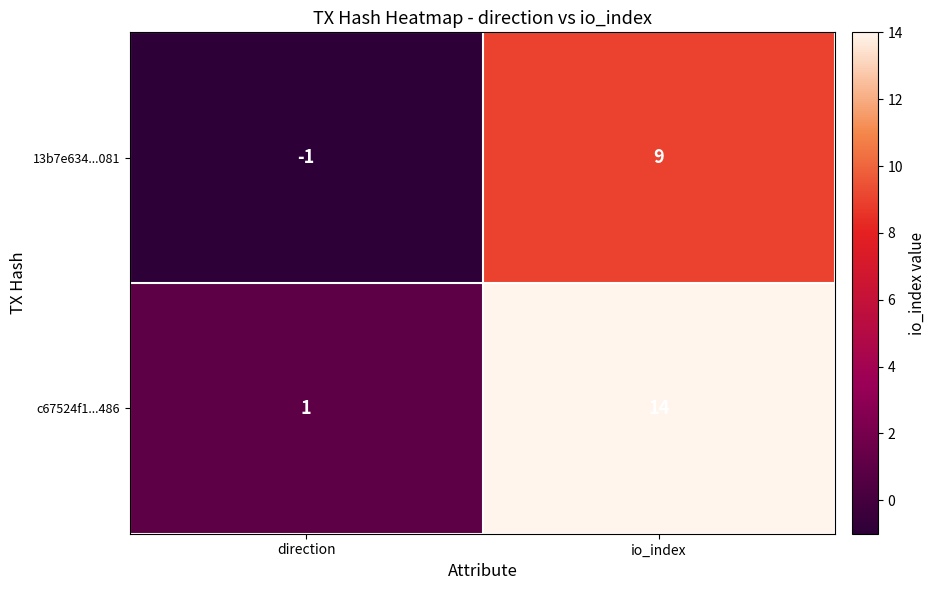

What is the smallest value displayed?

-1